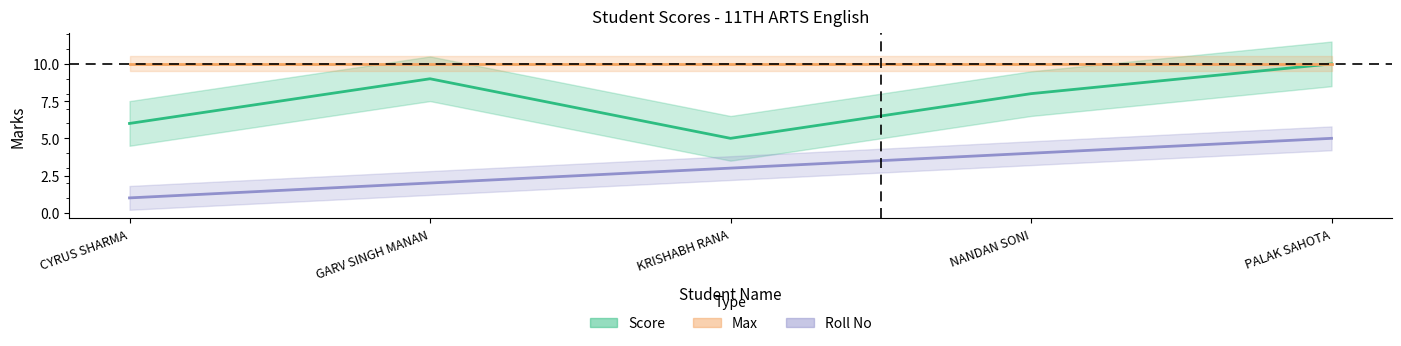

Which series has the largest total across all categories?

Score